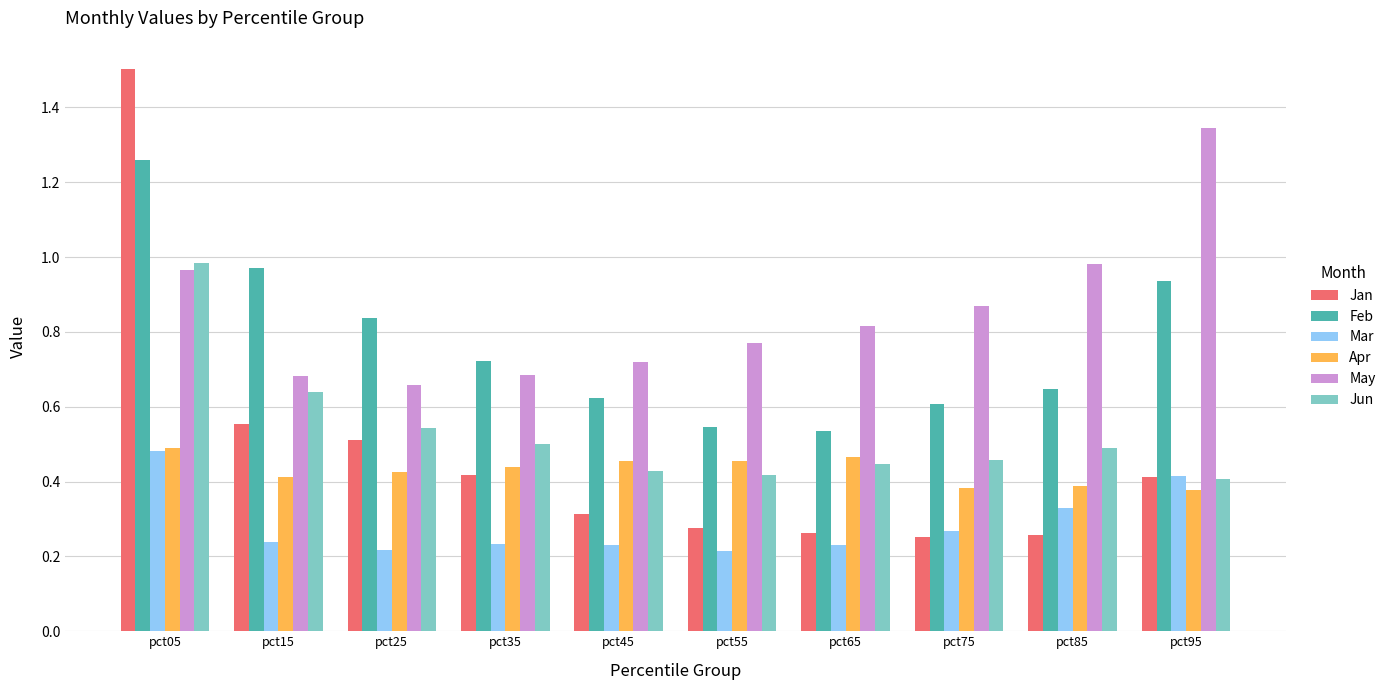

What is the maximum value shown in the chart?

1.5